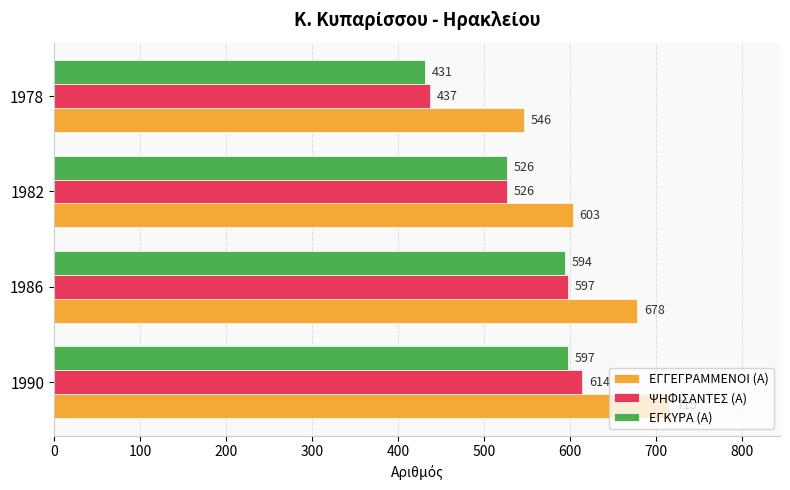

At which label is ΕΓΚΥΡΑ (Α) closest to 514?

1982